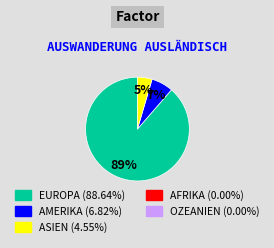

To the nearest percent, what is the average slice percentage?

33%